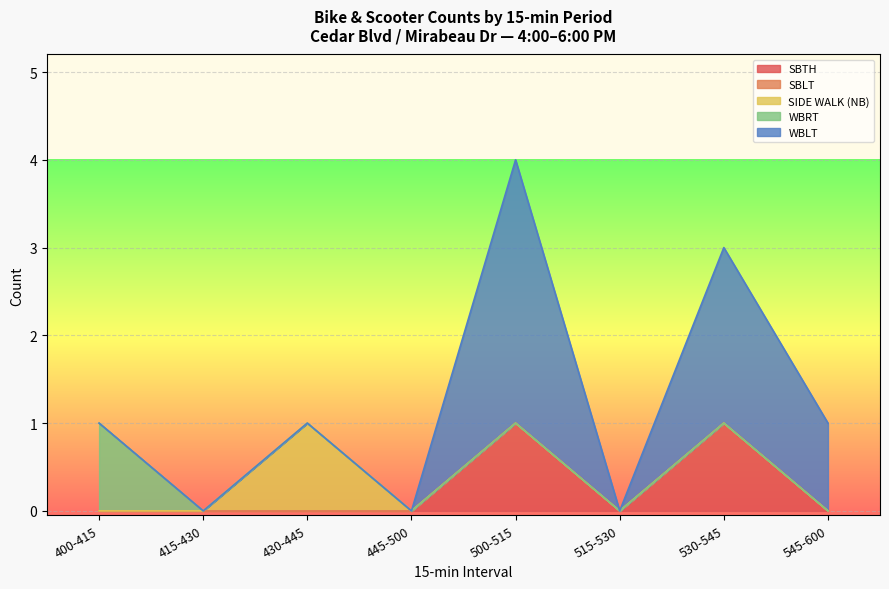

What is the value of the WBLT point at the 7th from the left?

2